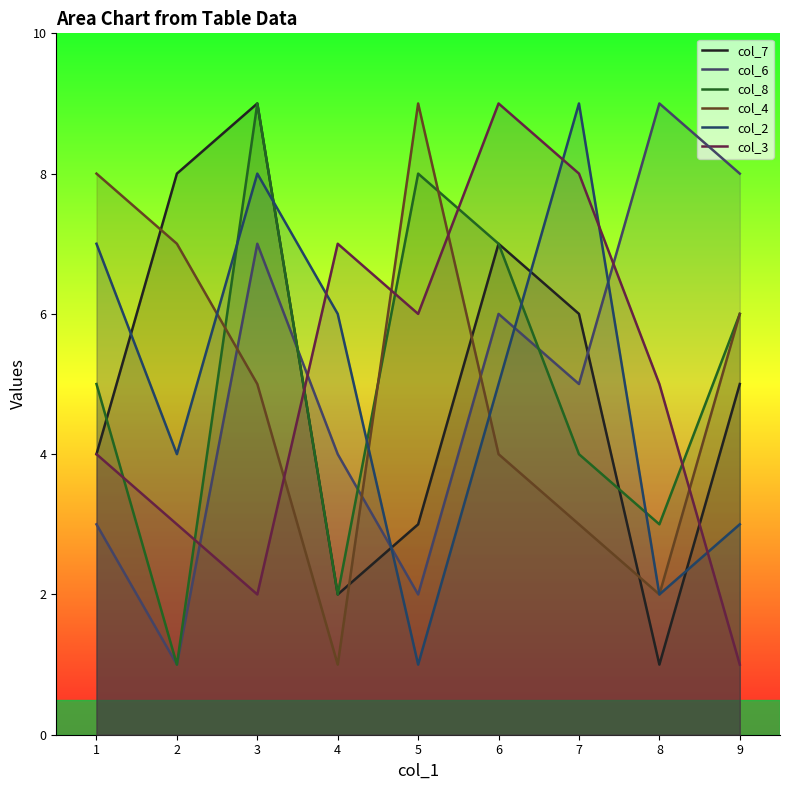

Reading right to left, what are all the values shown in this chart?

col_7: 5	1	6	7	3	2	9	8	4
col_6: 8	9	5	6	2	4	7	1	3
col_8: 6	3	4	7	8	2	9	1	5
col_4: 6	2	3	4	9	1	5	7	8
col_2: 3	2	9	5	1	6	8	4	7
col_3: 1	5	8	9	6	7	2	3	4